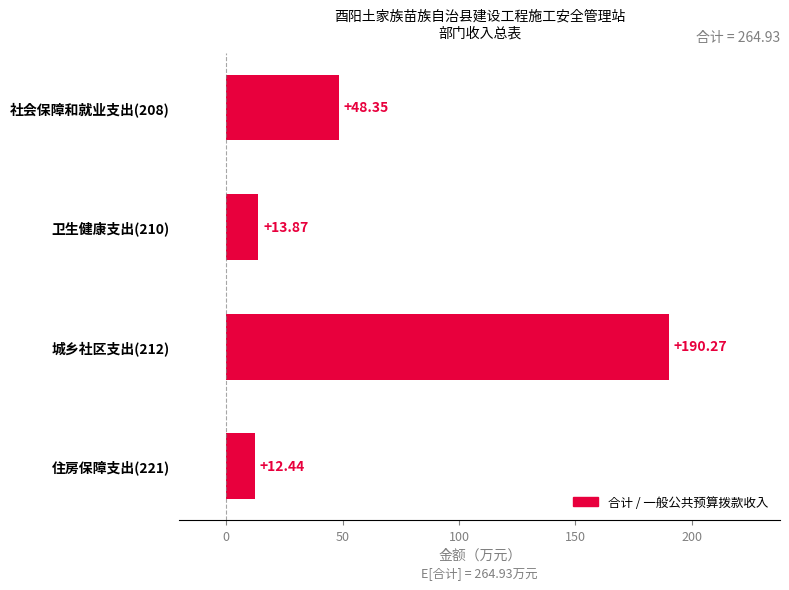

Approximately how many times larger is the value at 住房保障支出(221) compared to 社会保障和就业支出(208)?

0.3